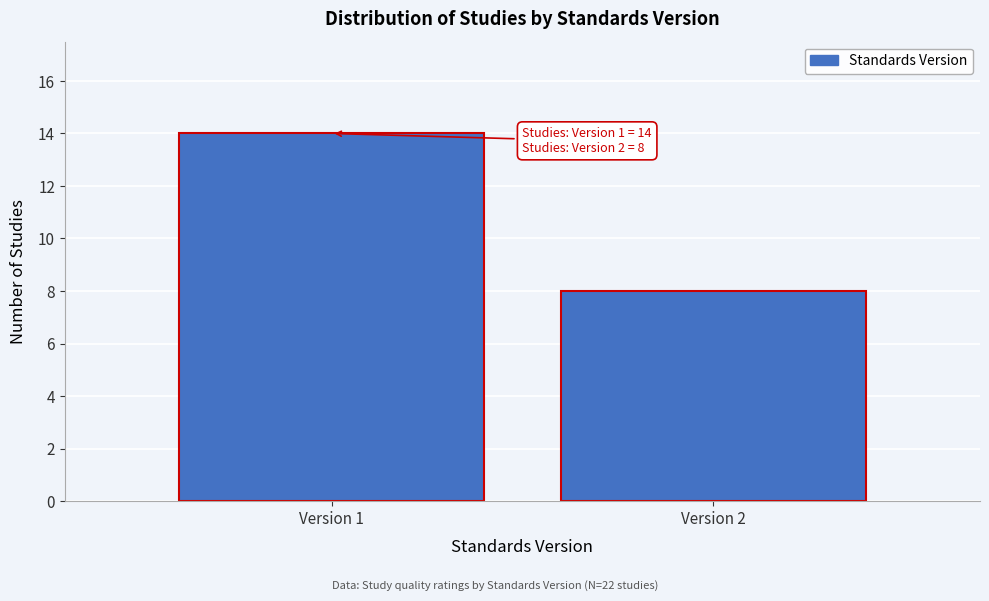

Reading right to left, transcribe all the data shown in this chart.

8	14